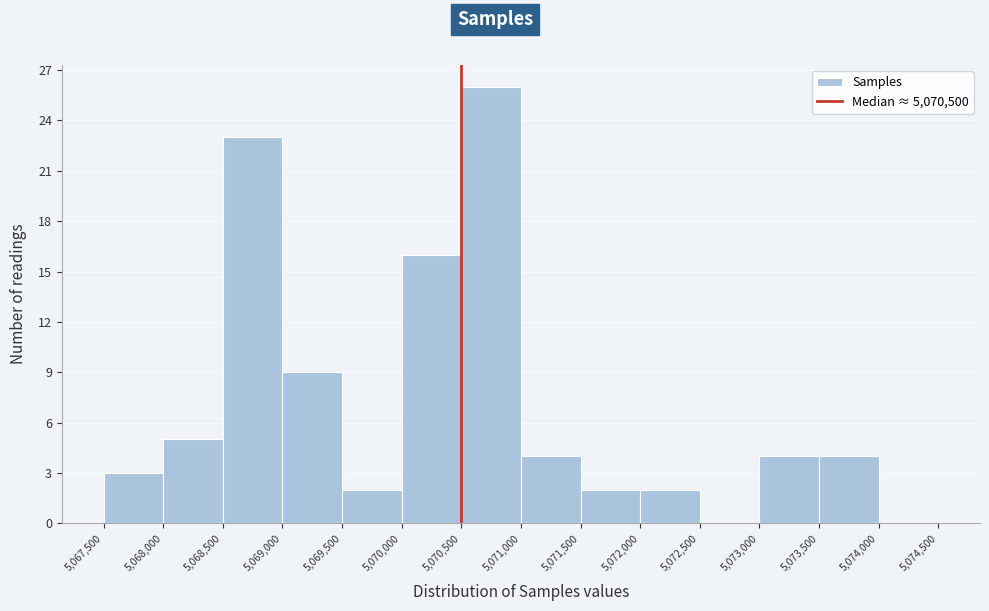

Reading left to right, transcribe this chart: for each bar, give the range it covers on the x-axis and its height. The values are not printed on the chart, so give them approximately, as read against the axis.

5,067,500 to 5,068,000: 3
5,068,000 to 5,068,500: 5
5,068,500 to 5,069,000: 23
5,069,000 to 5,069,500: 9
5,069,500 to 5,070,000: 2
5,070,000 to 5,070,500: 16
5,070,500 to 5,071,000: 26
5,071,000 to 5,071,500: 4
5,071,500 to 5,072,000: 2
5,072,000 to 5,072,500: 2
5,072,500 to 5,073,000: 0
5,073,000 to 5,073,500: 4
5,073,500 to 5,074,000: 4
5,074,000 to 5,074,500: 0